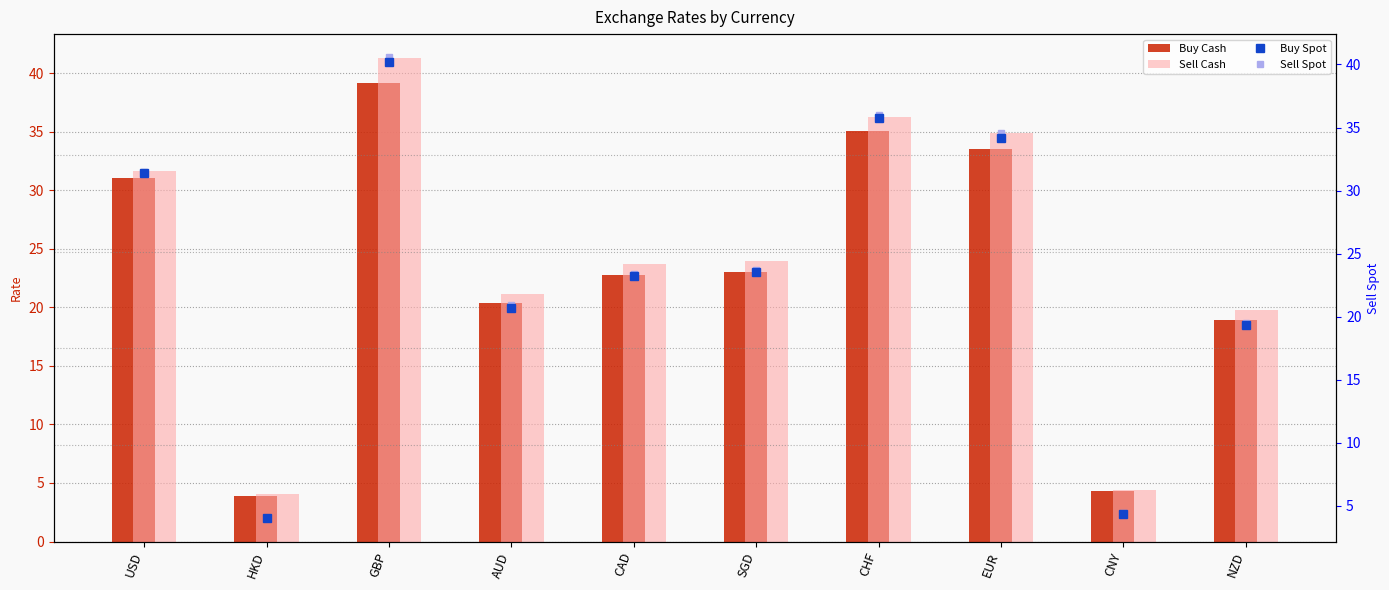

What are all the series names shown in the legend?

Buy Cash, Sell Cash, Buy Spot, Sell Spot